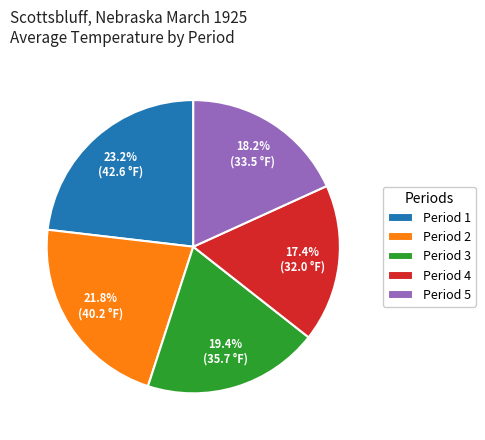

Rank the categories by value from highest to lowest.

Period 1, Period 2, Period 3, Period 5, Period 4